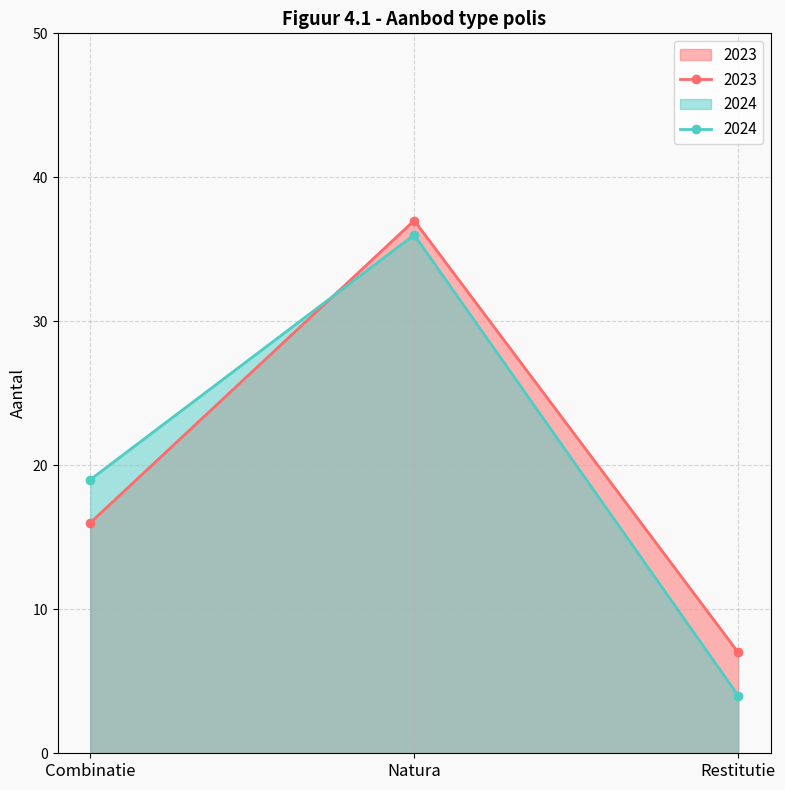

Reading right to left, transcribe all the data shown in this chart.

2023: 7	37	16
2024: 4	36	19